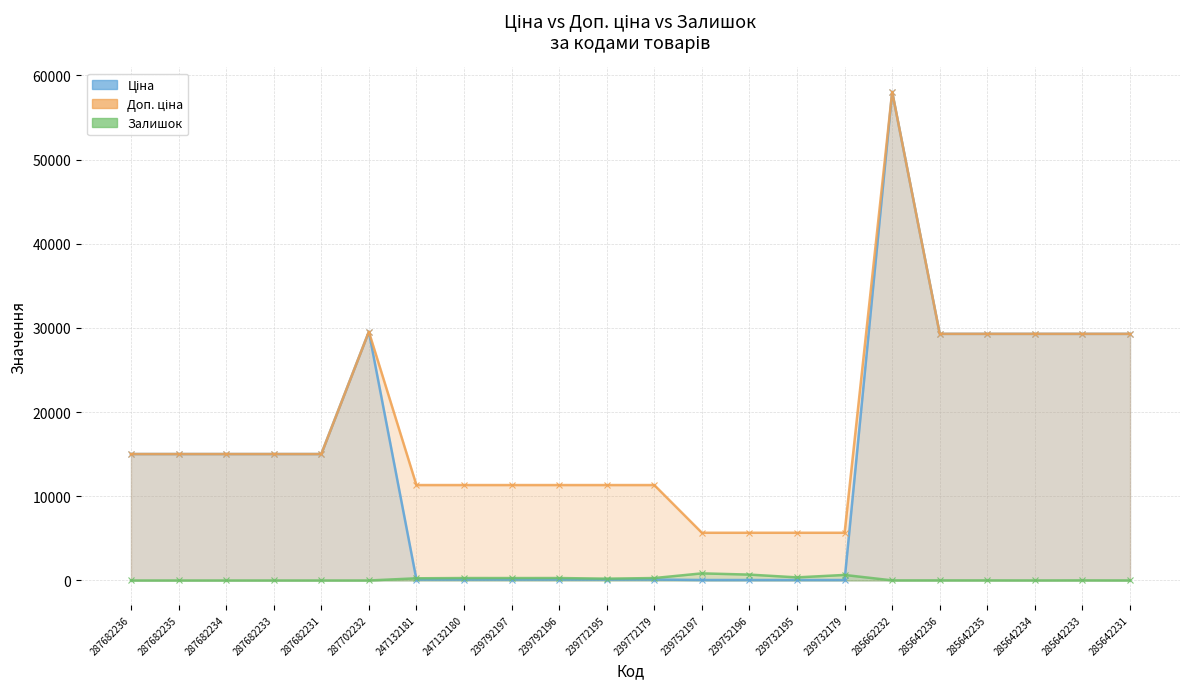

What is the average value of the Доп. ціна series?

18174.0